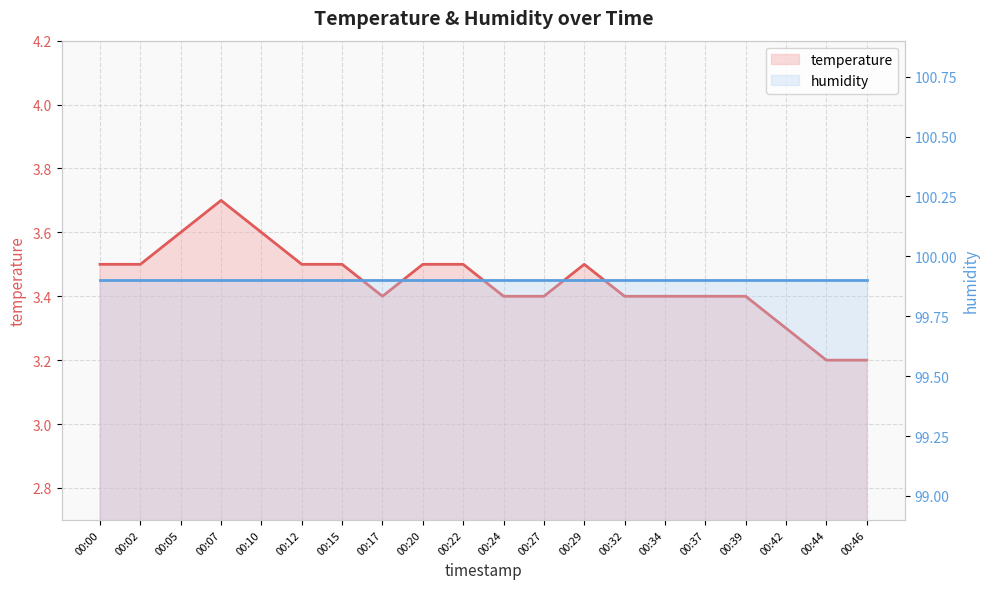

How many lines are shown in the chart?

2